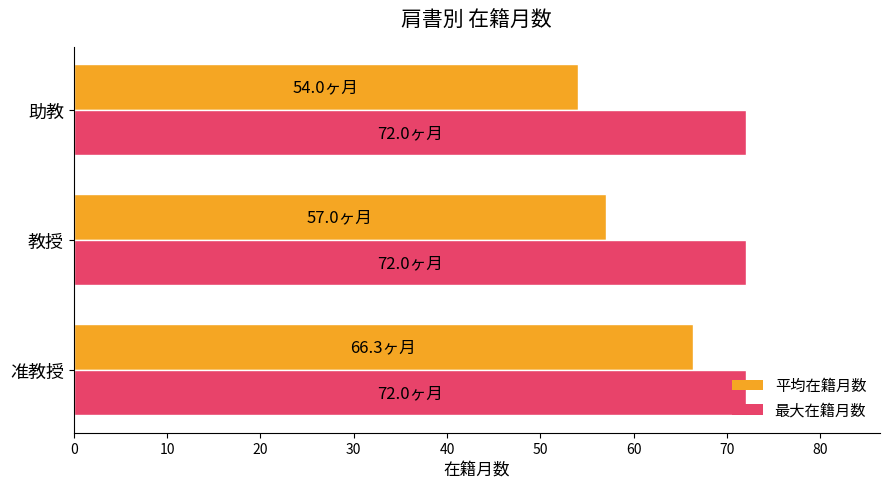

What is the total value across all series at 教授?

129.0